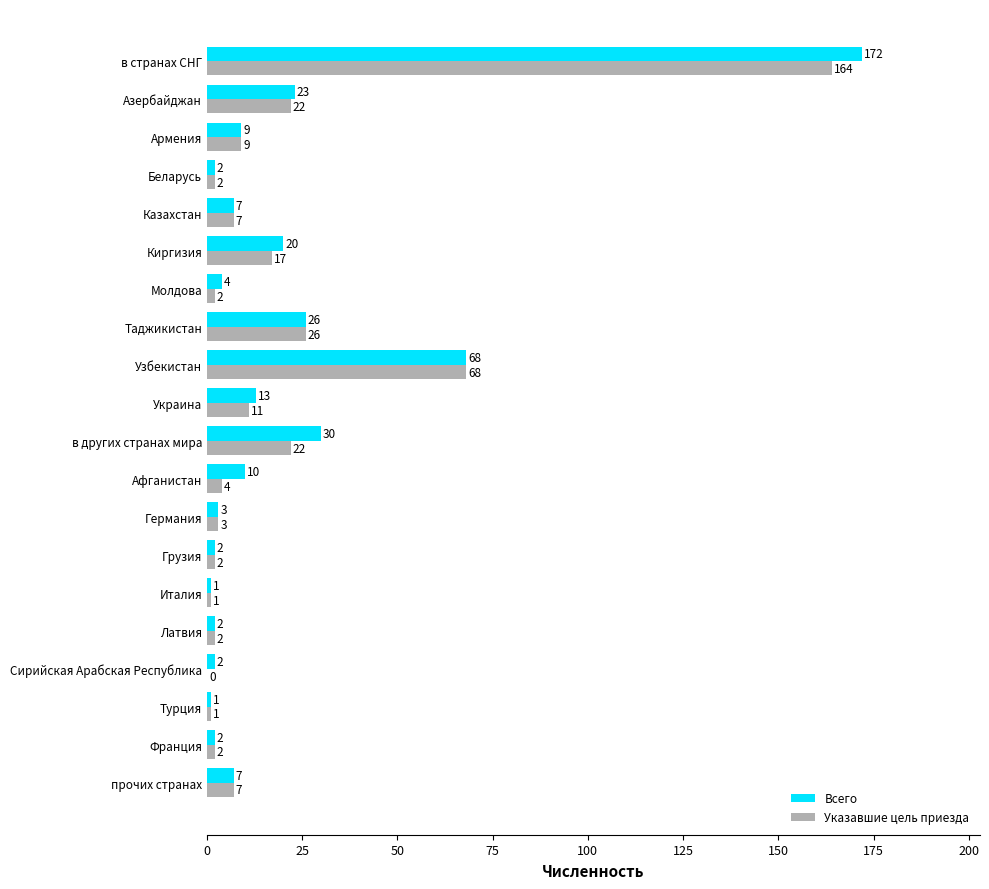

Where is Указавшие цель приезда nearest to the value 82?

Узбекистан